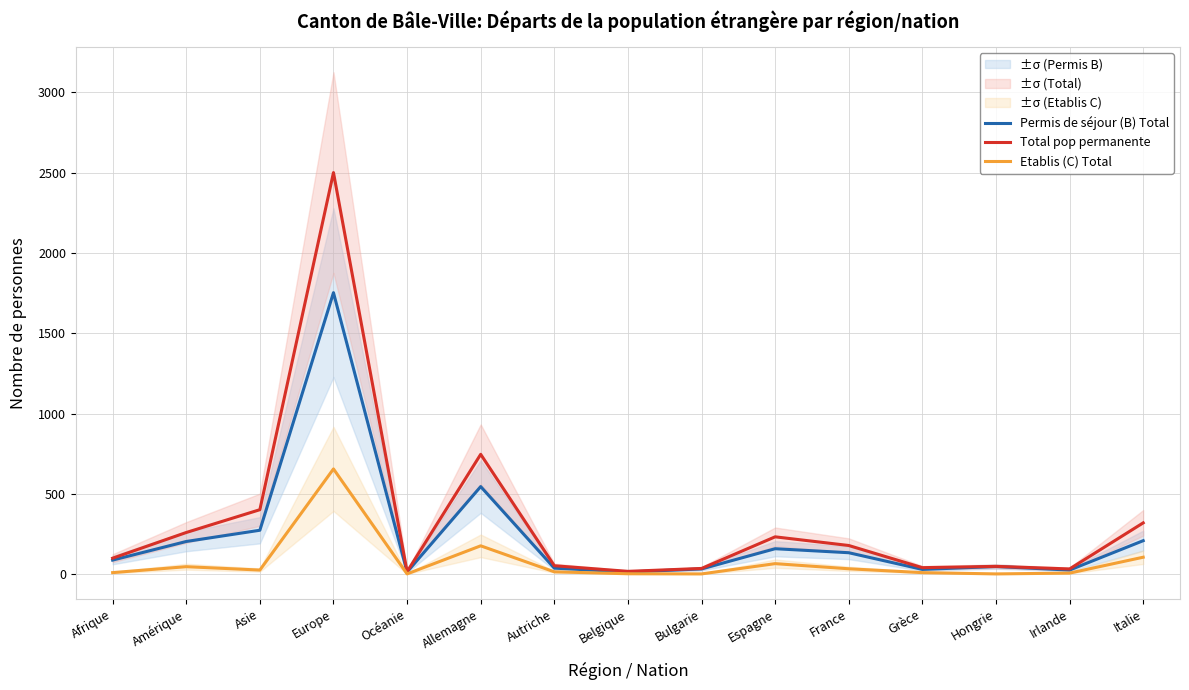

True or false: Total pop permanente and Permis de séjour (B) Total intersect in this chart.

False